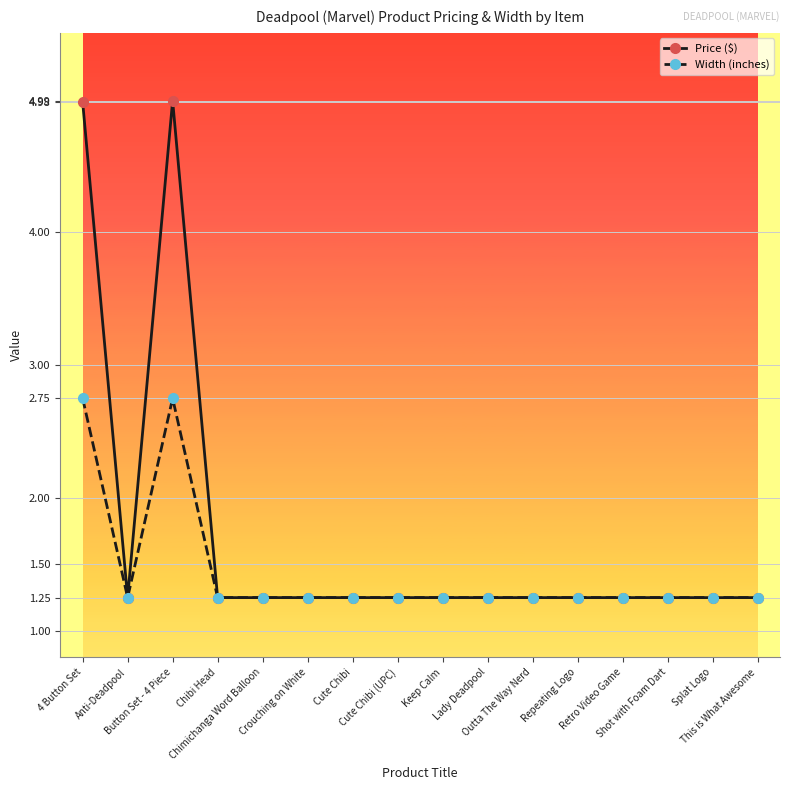

Is this an area chart (filled region under the line)?

No